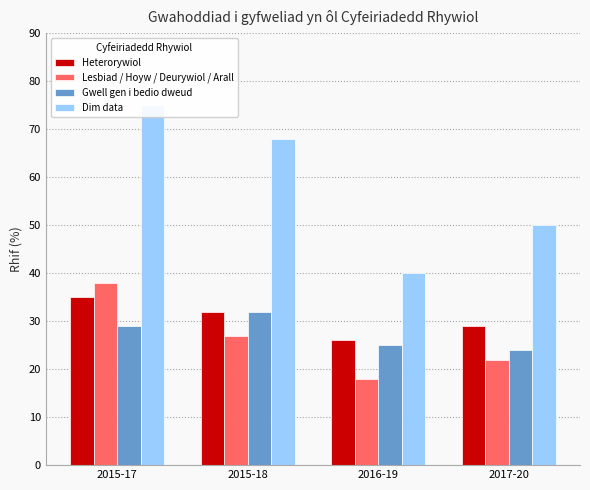

What is the average value of the Gwell gen i bedio dweud series?

28